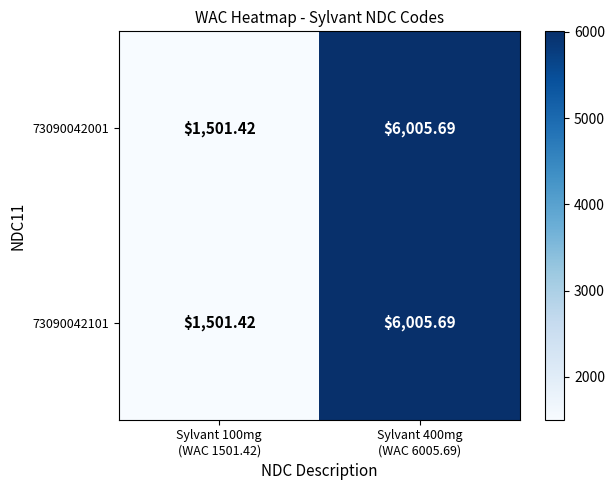

What is the minimum value shown in the chart?

1501.4